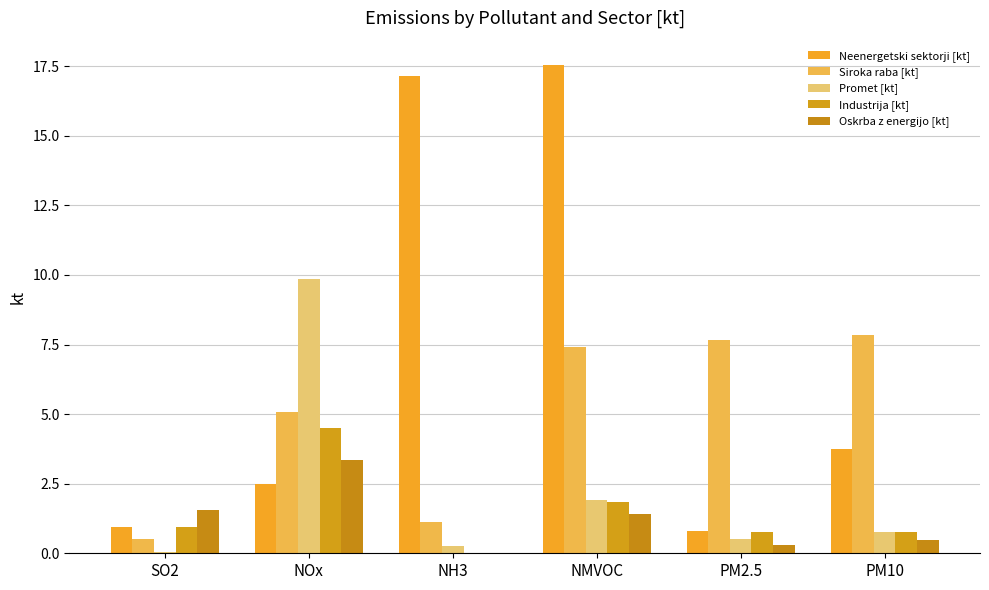

Are the bars grouped side by side (vs. stacked)?

Yes